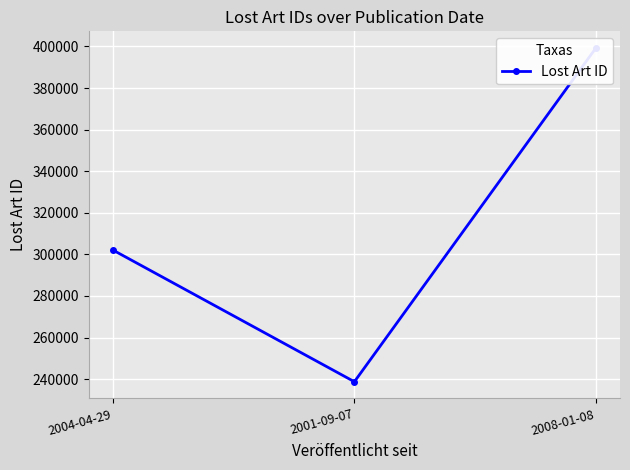

Rank the categories by value from lowest to highest.

2001-09-07, 2004-04-29, 2008-01-08